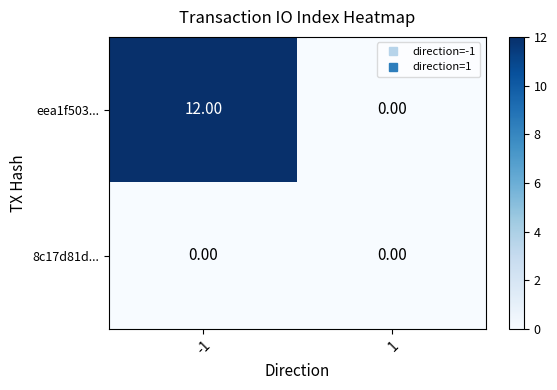

Which series has the largest total across all categories?

eea1f503...